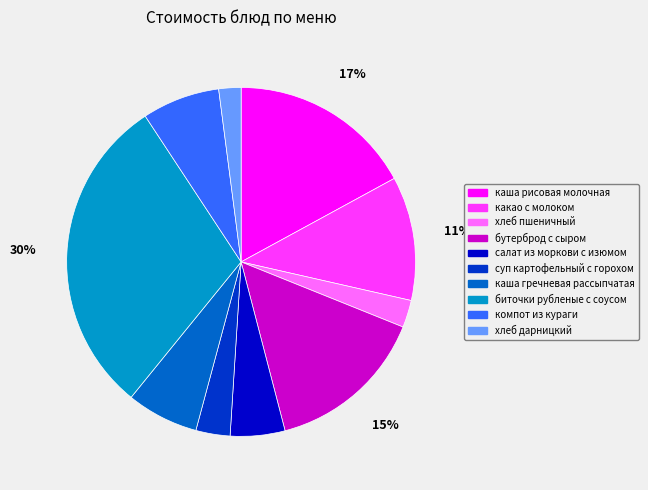

To the nearest percent, what is the difference between the largest and smallest slice percentages?

28%